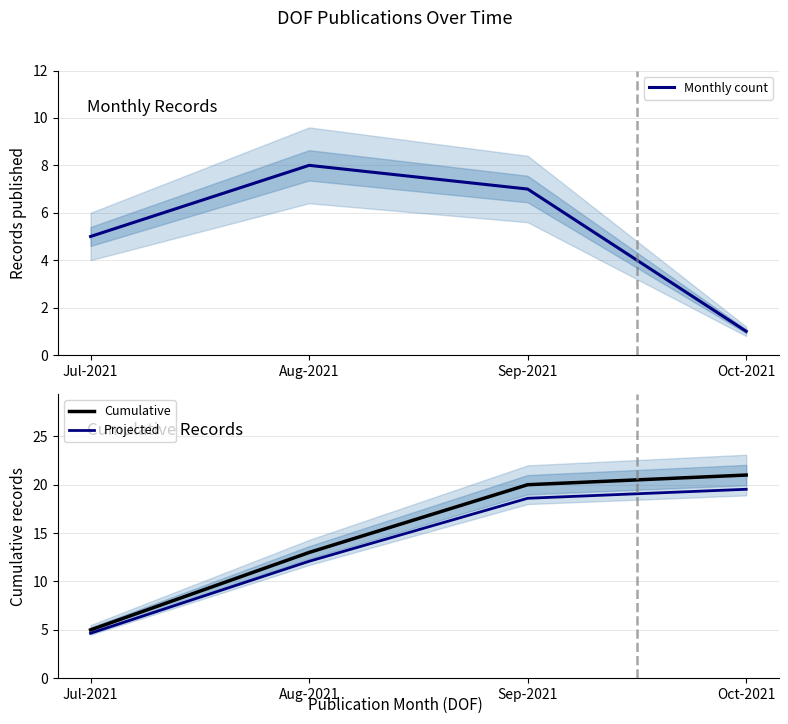

What are all the series names shown in the legend?

Monthly count, Cumulative, Projected